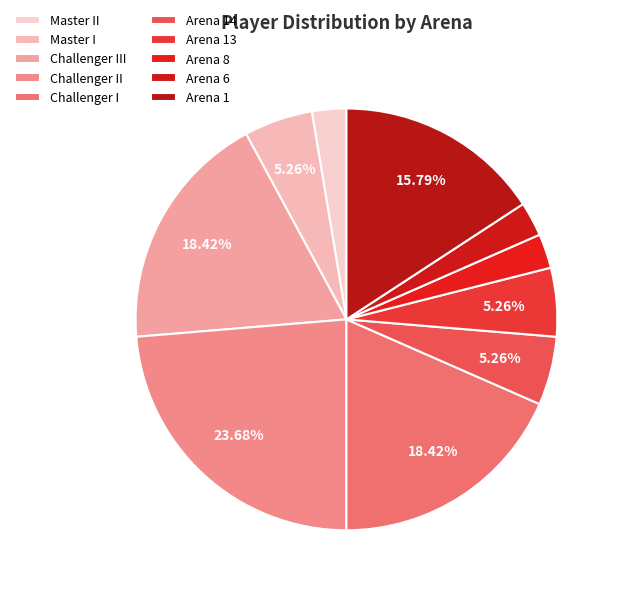

How many segments does this pie chart have?

10